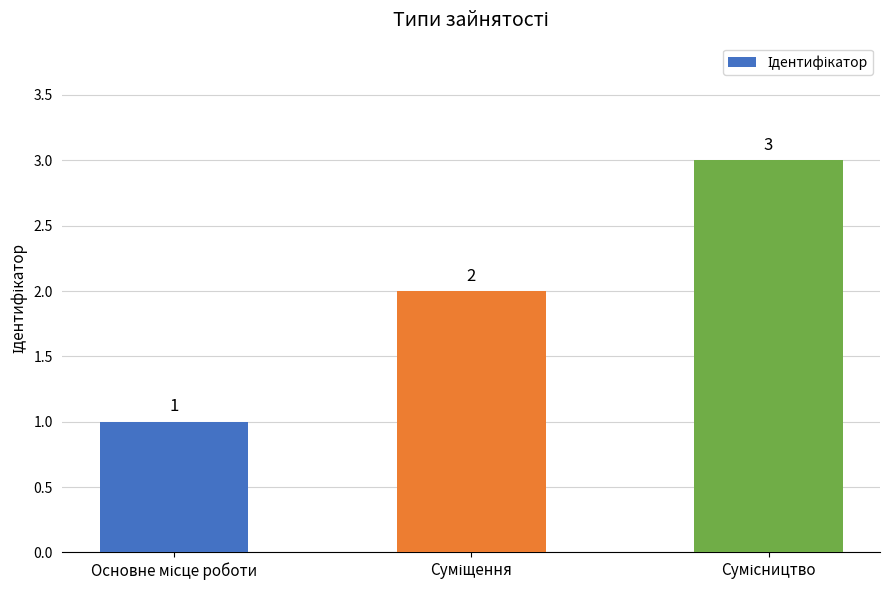

How many categories are shown in the chart?

3